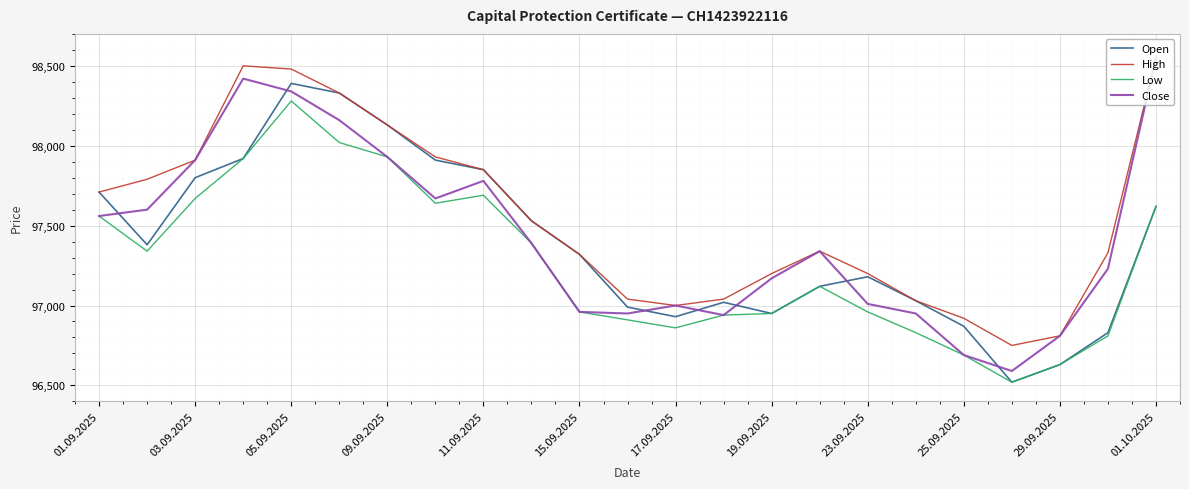

How many lines are shown in the chart?

4